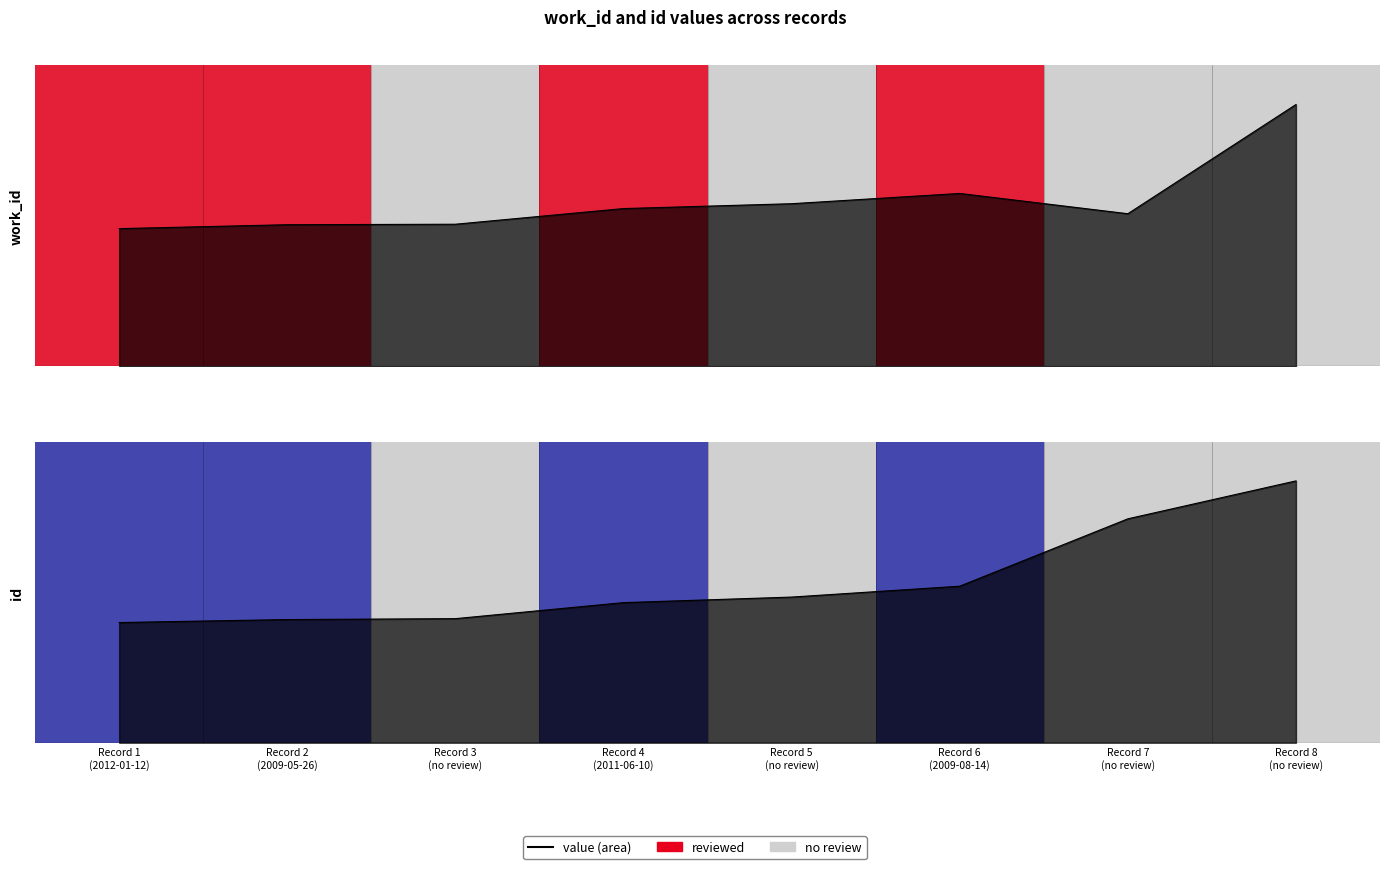

What is the value of the id point at the 1st from the left?

10455